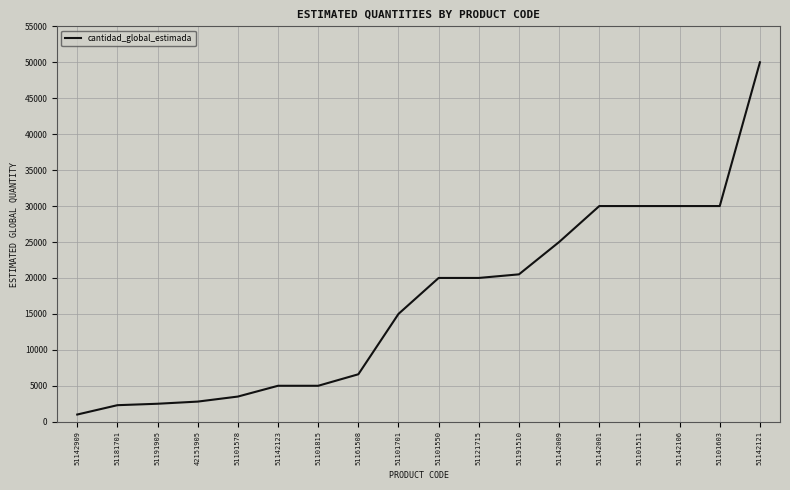

What is the change in value from 51121715 to 51142009?

+5000